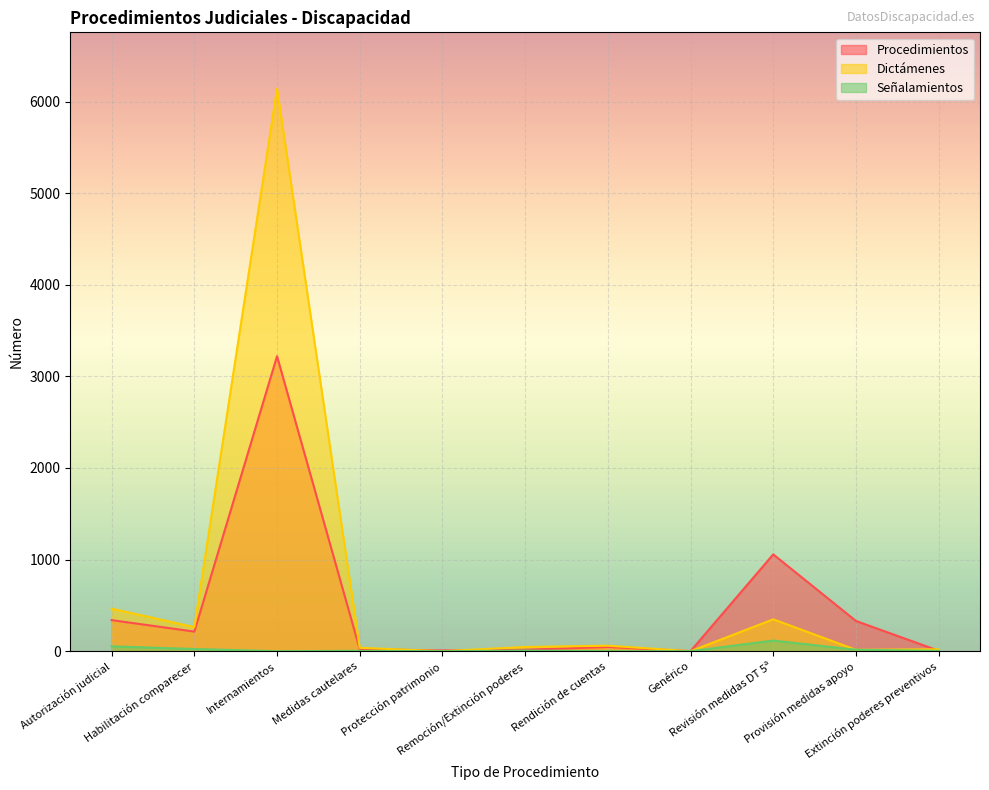

Count the number of categories in the chart.

11